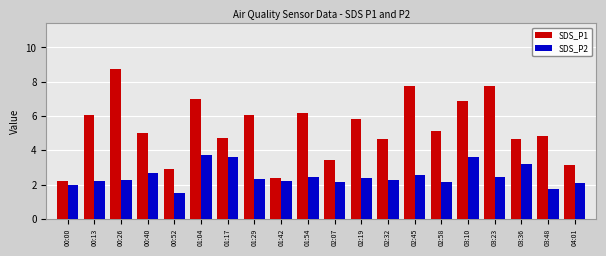

What is the value of the SDS_P1 bar at the 17th from the left?

7.8